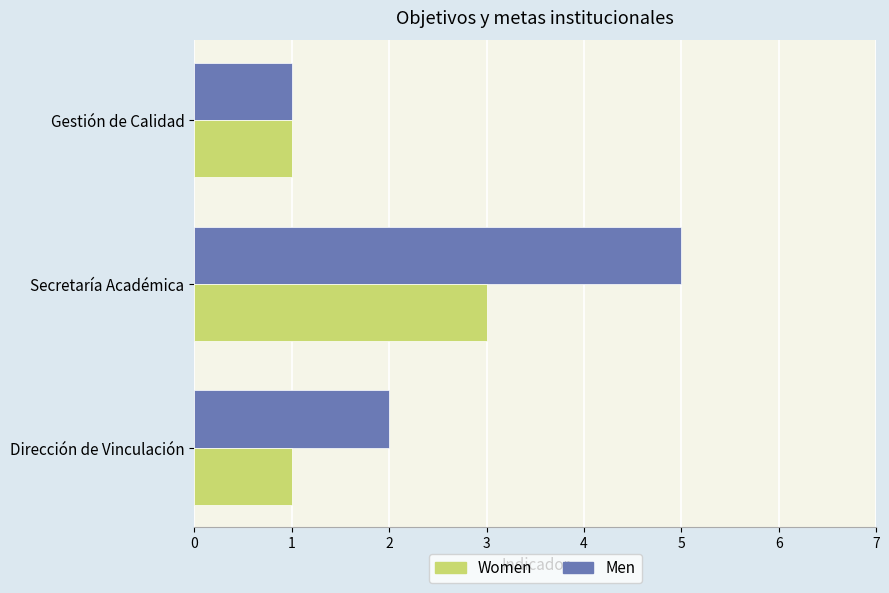

Rank the series by their average value, from highest to lowest.

Men, Women